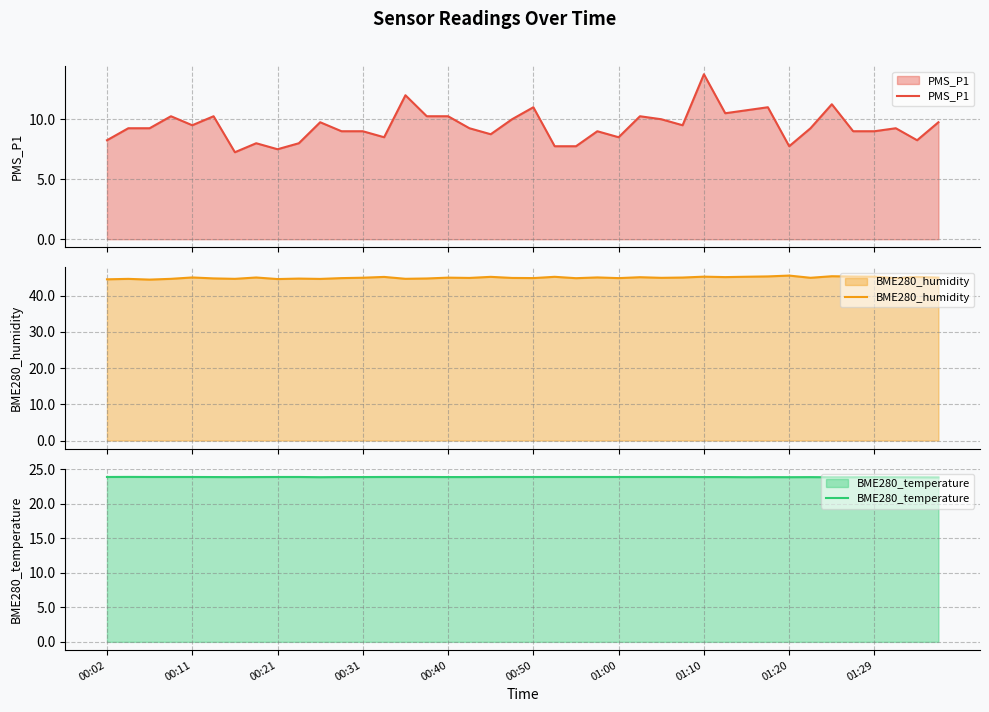

What is the difference between the second highest and second lowest values in the BME280_humidity series?

0.8